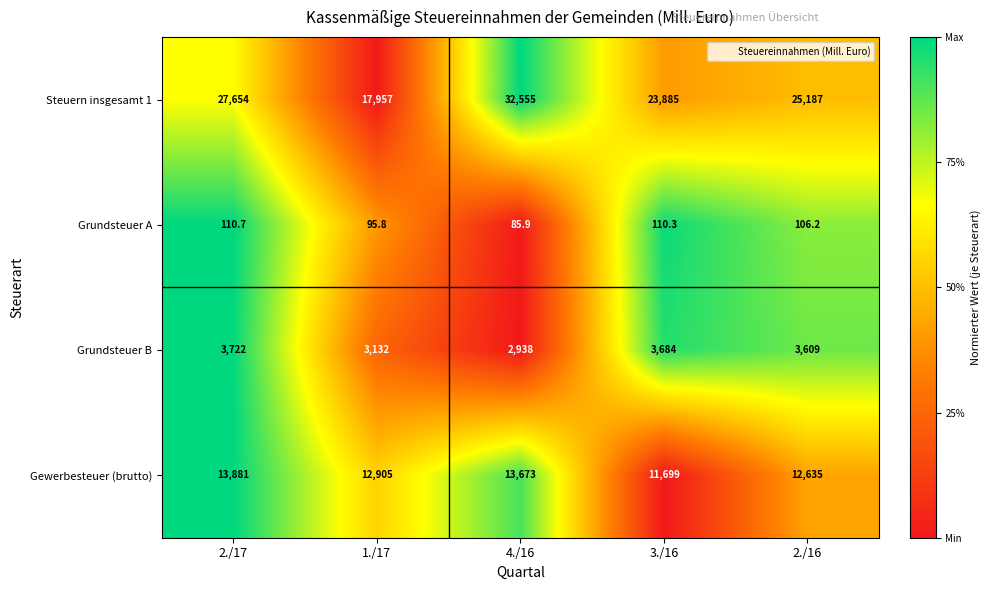

Which series has the largest total across all categories?

Steuern insgesamt 1